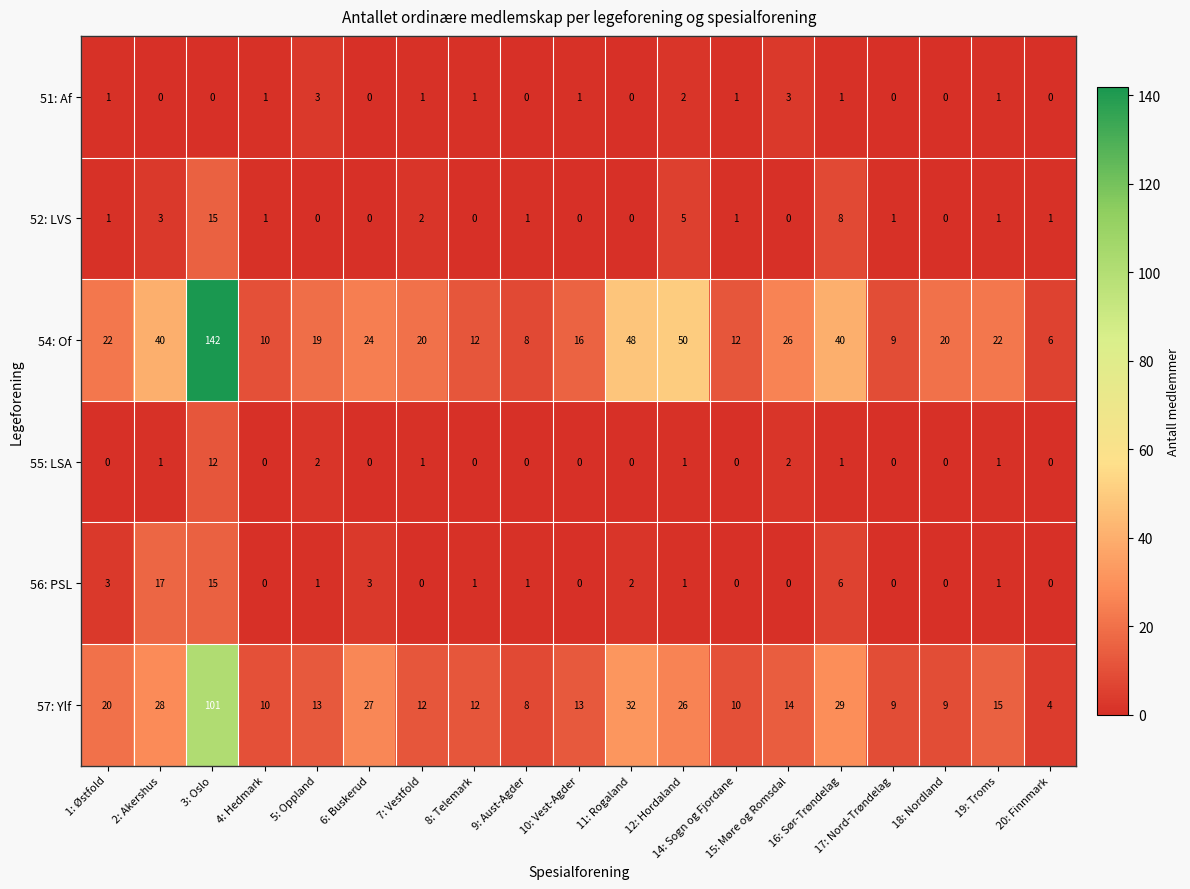

What is the difference between the highest and lowest values at 18: Nordland?

20